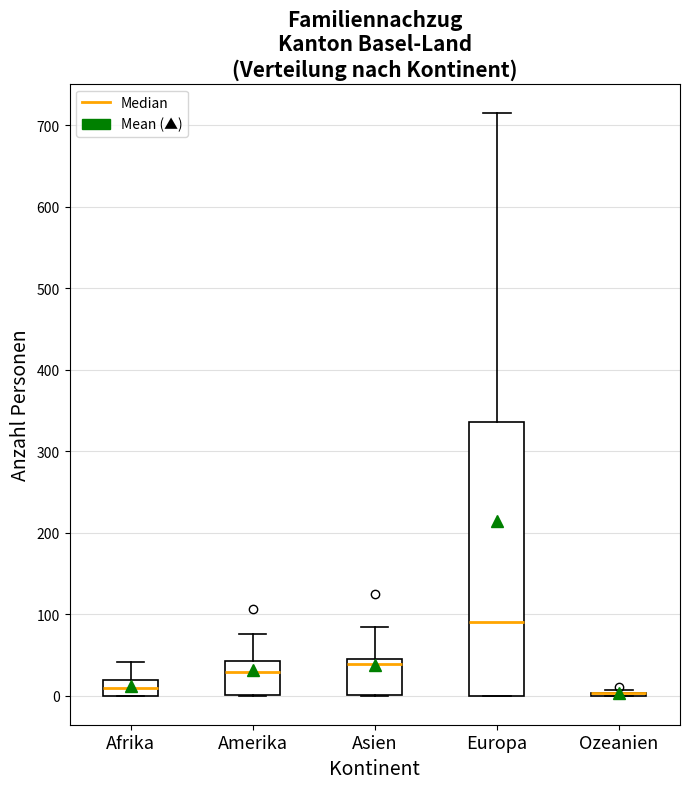

Reading left to right, transcribe this box plot: for each box, give where its median line is, the range the box spans, and where its two whiskers end, as read against the y-axis. The values are not printed on the chart, so give them approximately, as read against the axis.

Afrika: median 10, box 0 to 20, whiskers 0 to 40
Amerika: median 30, box 0 to 40, whiskers 0 to 80
Asien: median 40 (just below the box's upper edge), box 0 to 40, whiskers 0 to 80
Europa: median 90, box 0 to 340, whiskers 0 to 720
Ozeanien: box collapsed to a line at 0, whiskers 0 to 10